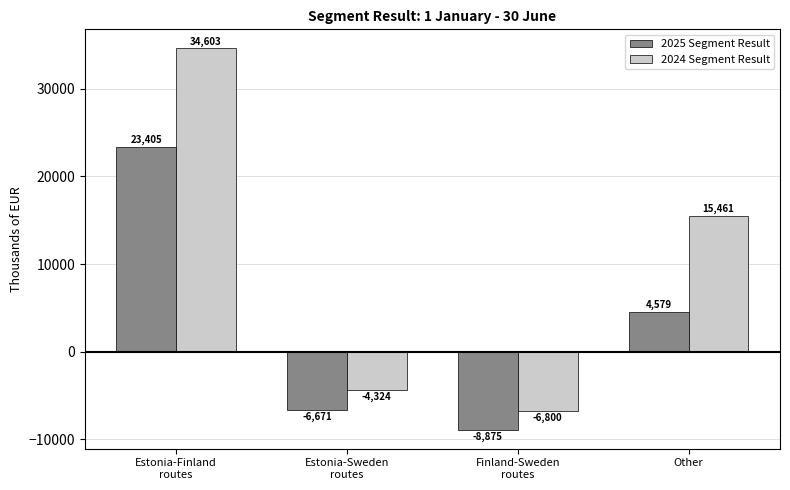

How many values in the 2024 Segment Result series are below 15461?

2